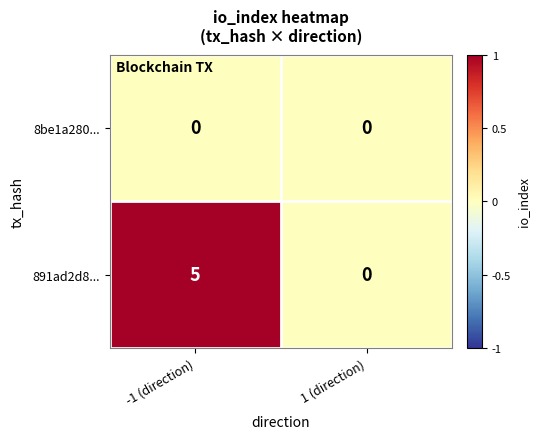

Which category has the highest value across all series?

-1 (direction)